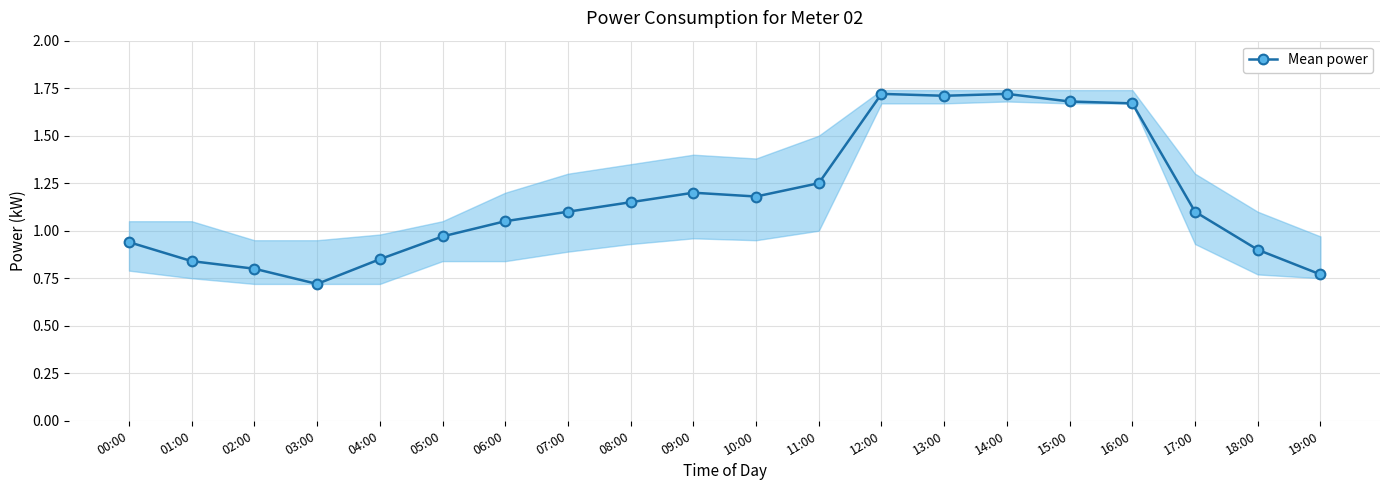

Reading right to left, what are all the values shown in this chart?

19:00=0.8	18:00=0.9	17:00=1.1	16:00=1.7	15:00=1.7	14:00=1.7	13:00=1.7	12:00=1.7	11:00=1.2	10:00=1.2	09:00=1.2	08:00=1.1	07:00=1.1	06:00=1.1	05:00=1.0	04:00=0.8	03:00=0.7	02:00=0.8	01:00=0.8	00:00=0.9